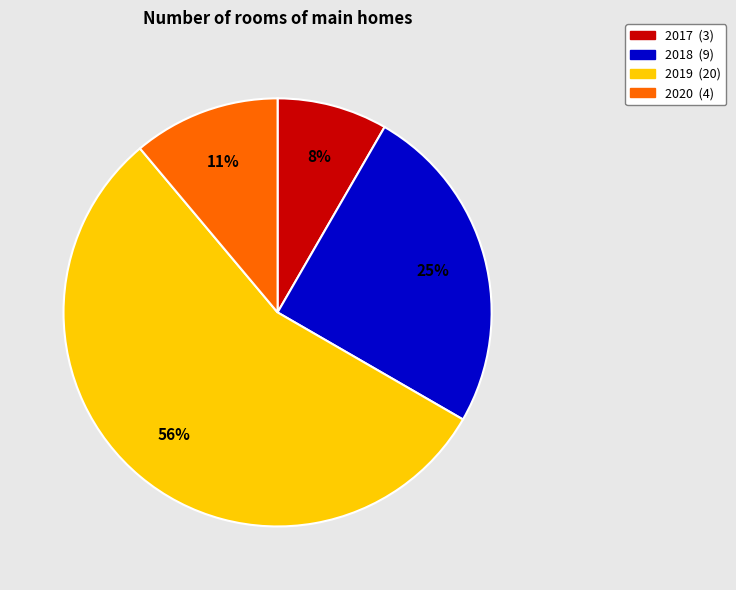

Between 2018 and 2019, which is larger?

2019